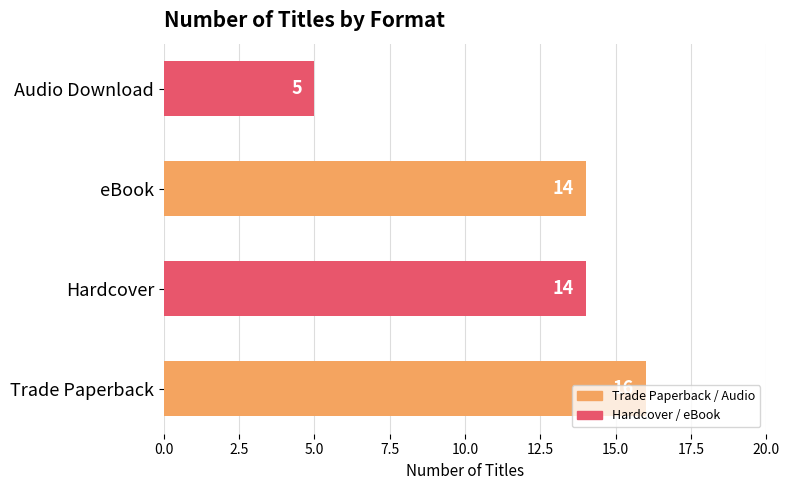

What is the greatest value displayed?

16